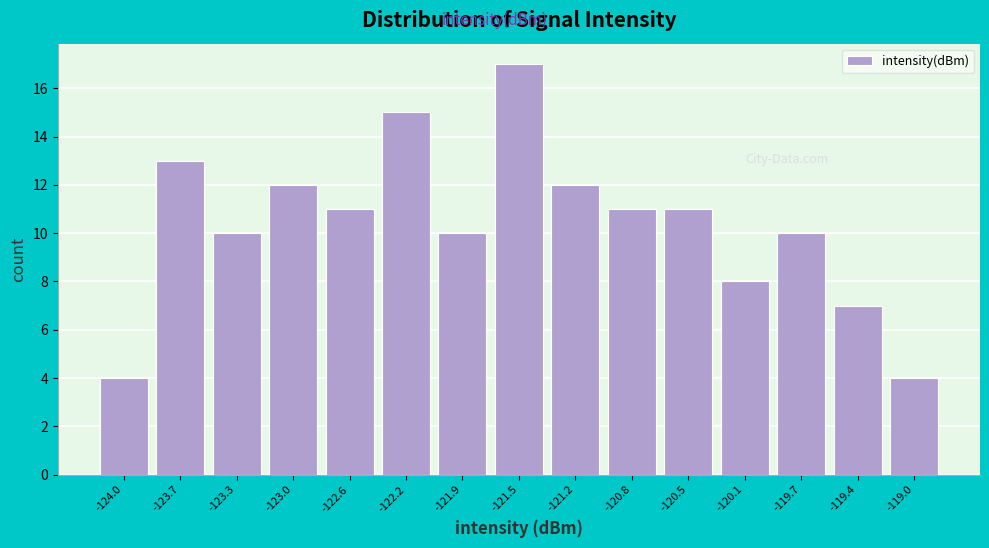

Reading left to right, transcribe this chart: for each bar, give the range it covers on the x-axis and its height. Neither the bar edges nor the heights are printed on the chart, so give them approximately, as read against the axes.

-124.20 to -123.85: 4
-123.85 to -123.50: 13
-123.50 to -123.15: 10
-123.15 to -122.75: 12
-122.75 to -122.40: 11
-122.40 to -122.05: 15
-122.05 to -121.70: 10
-121.70 to -121.35: 17
-121.35 to -121.00: 12
-121.00 to -120.65: 11
-120.65 to -120.25: 11
-120.25 to -119.90: 8
-119.90 to -119.55: 10
-119.55 to -119.20: 7
-119.20 to -118.85: 4